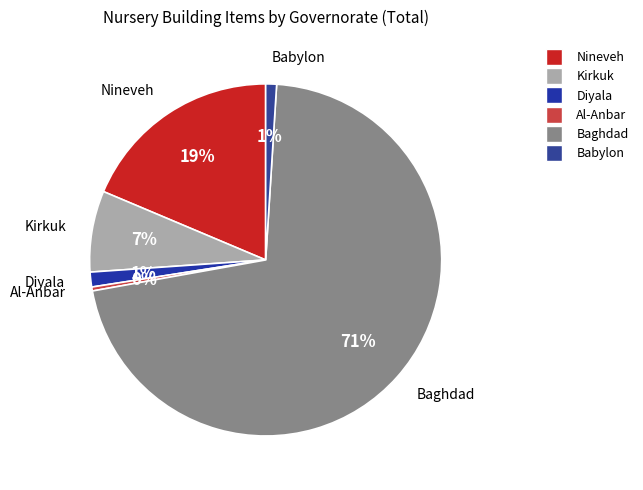

What is the smallest slice in the pie chart?

Al-Anbar